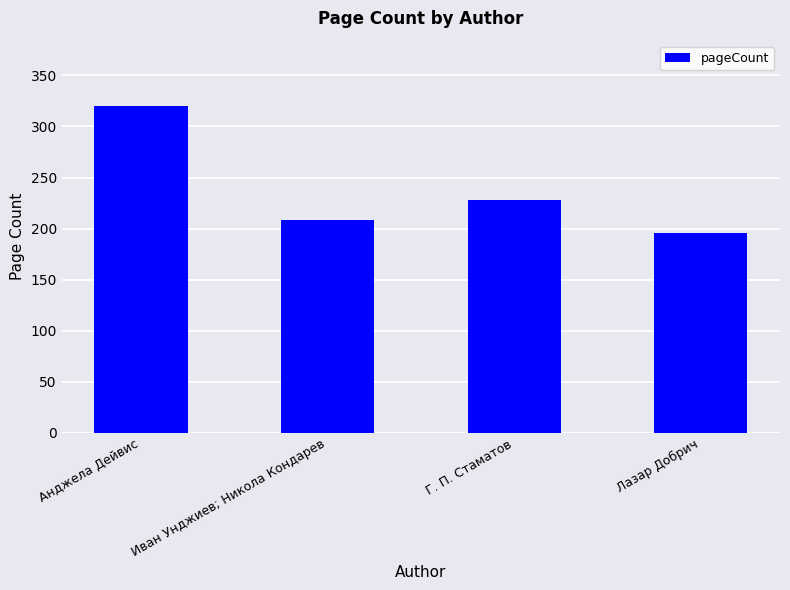

Are the bars horizontal?

No